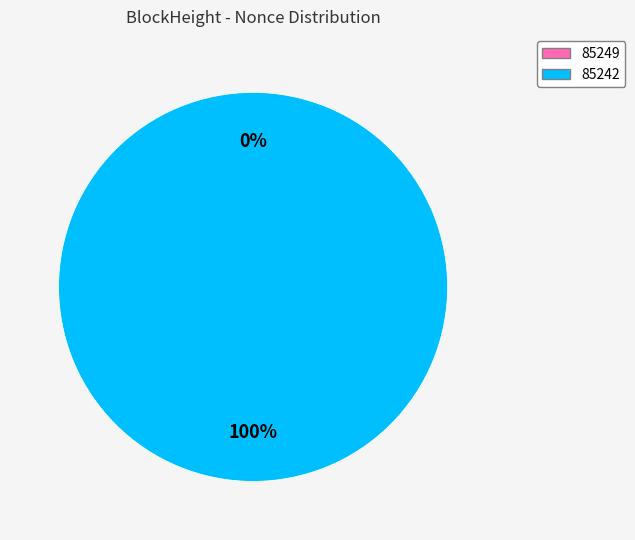

To the nearest percent, what is the difference between the 85242 and 85249 slice percentages?

100%